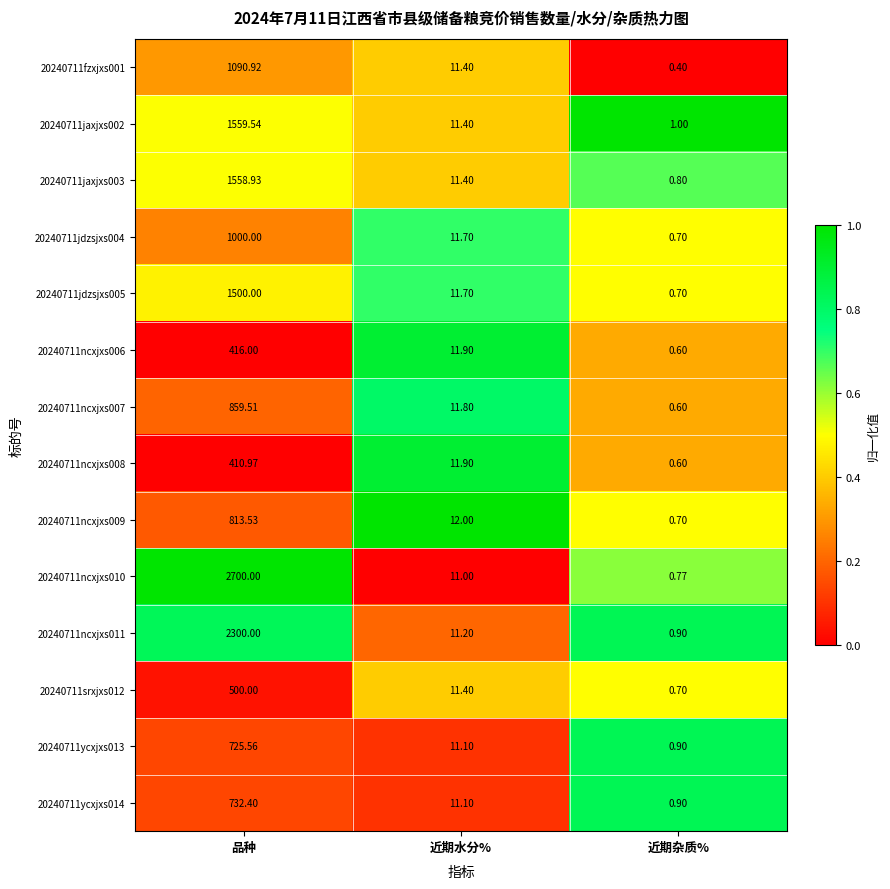

What is the maximum value shown in the chart?

2700.0